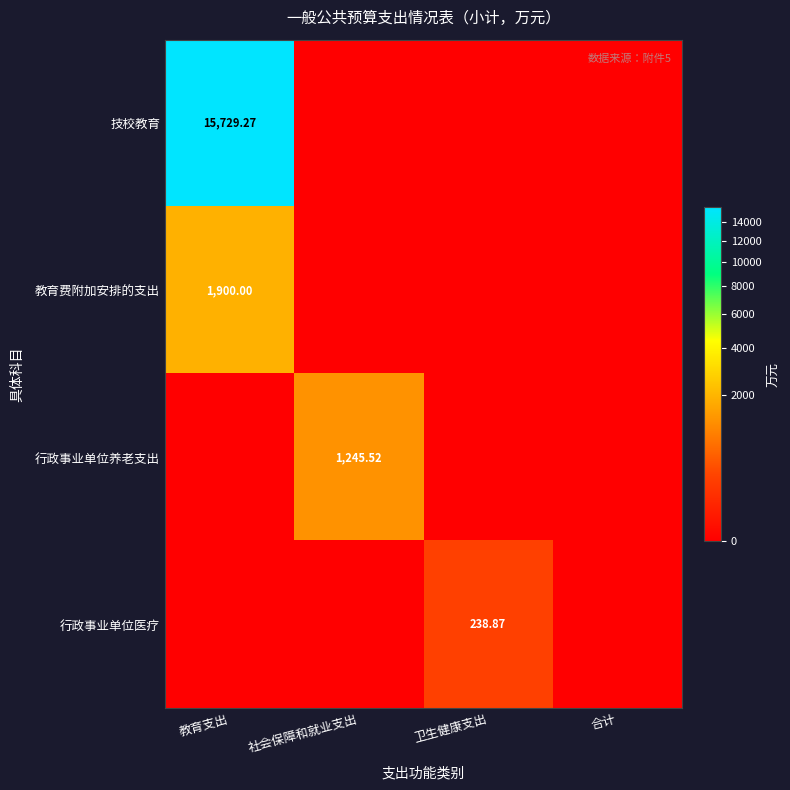

The 技校教育 series shows 0.0 at 合计. True or false?

True